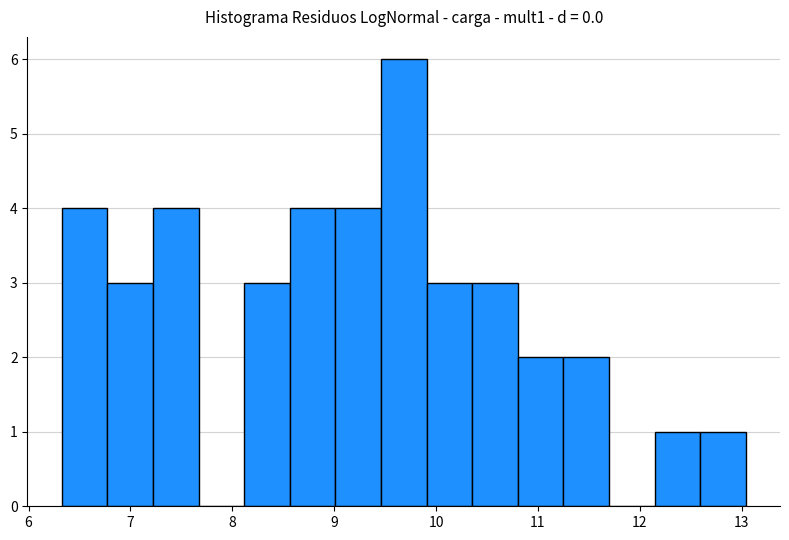

Over which range of the x-axis is the bar tallest?

9.5 to 9.9